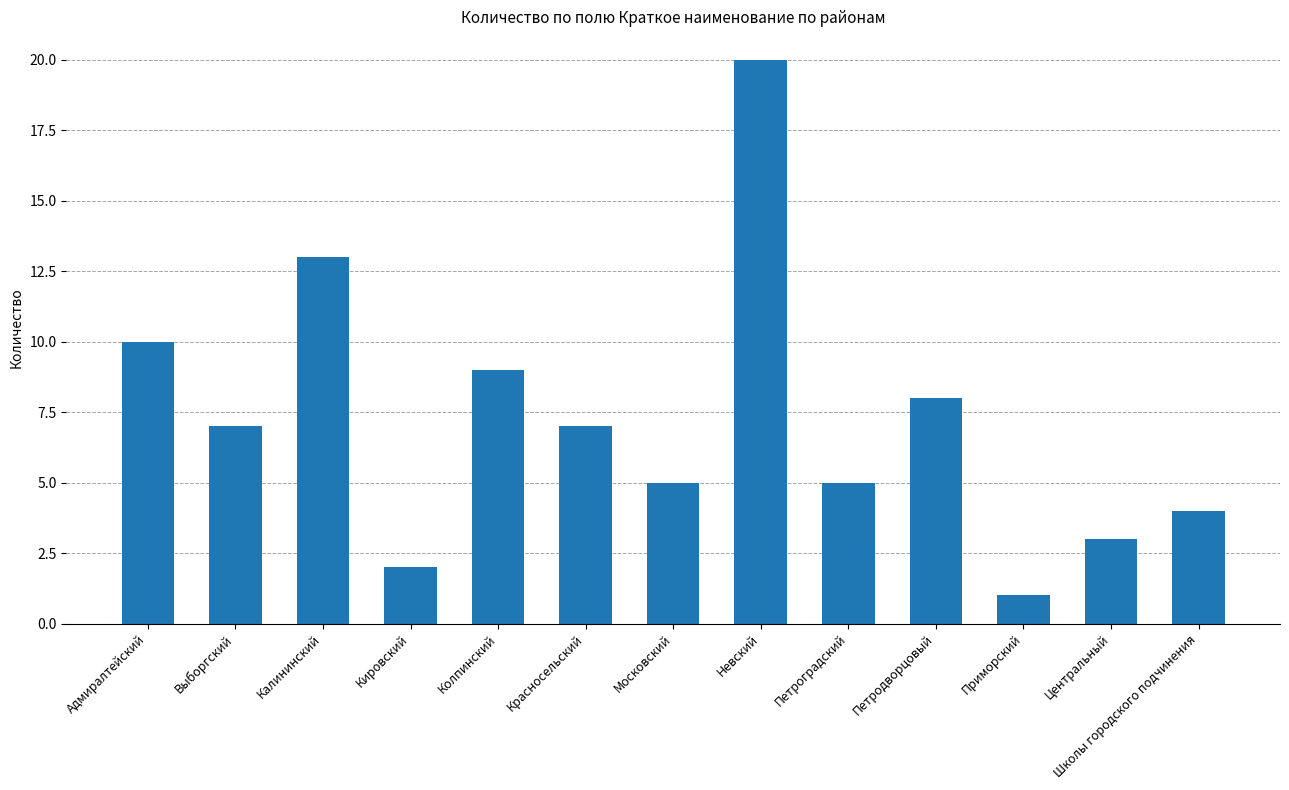

Count the number of categories in the chart.

13